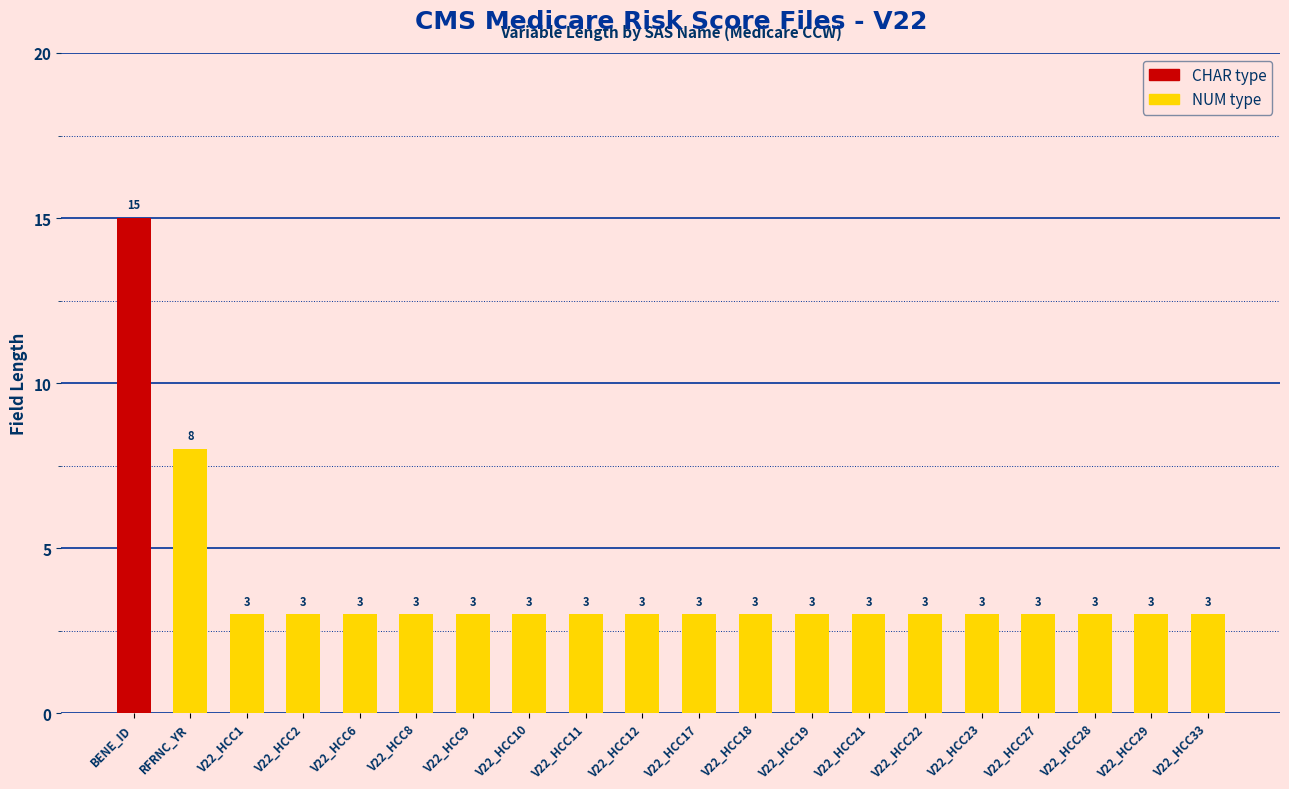

What is the greatest value displayed?

15